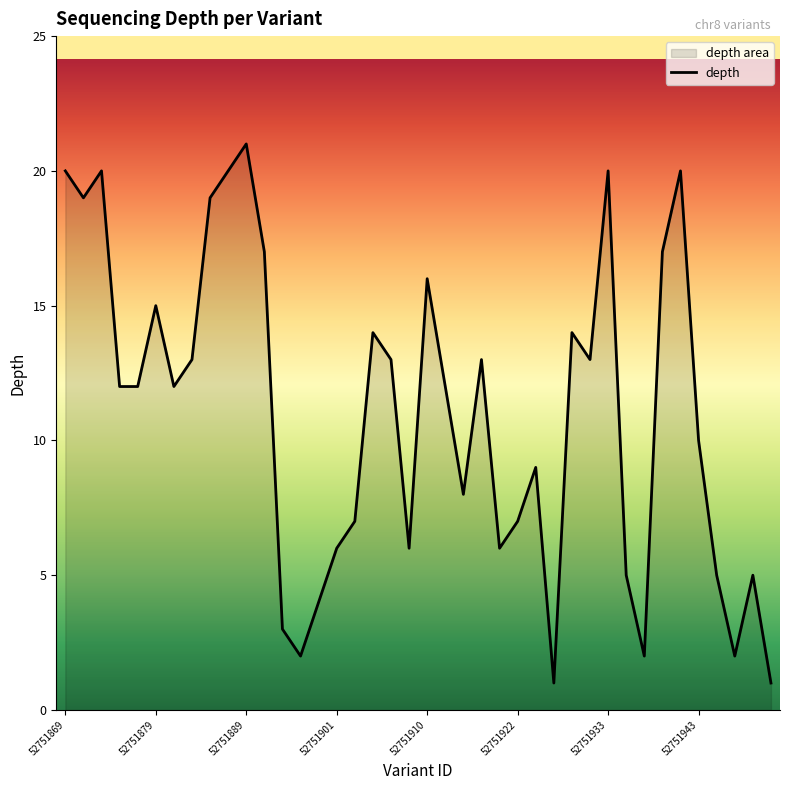

At which label does the data first exceed 12?

52751869